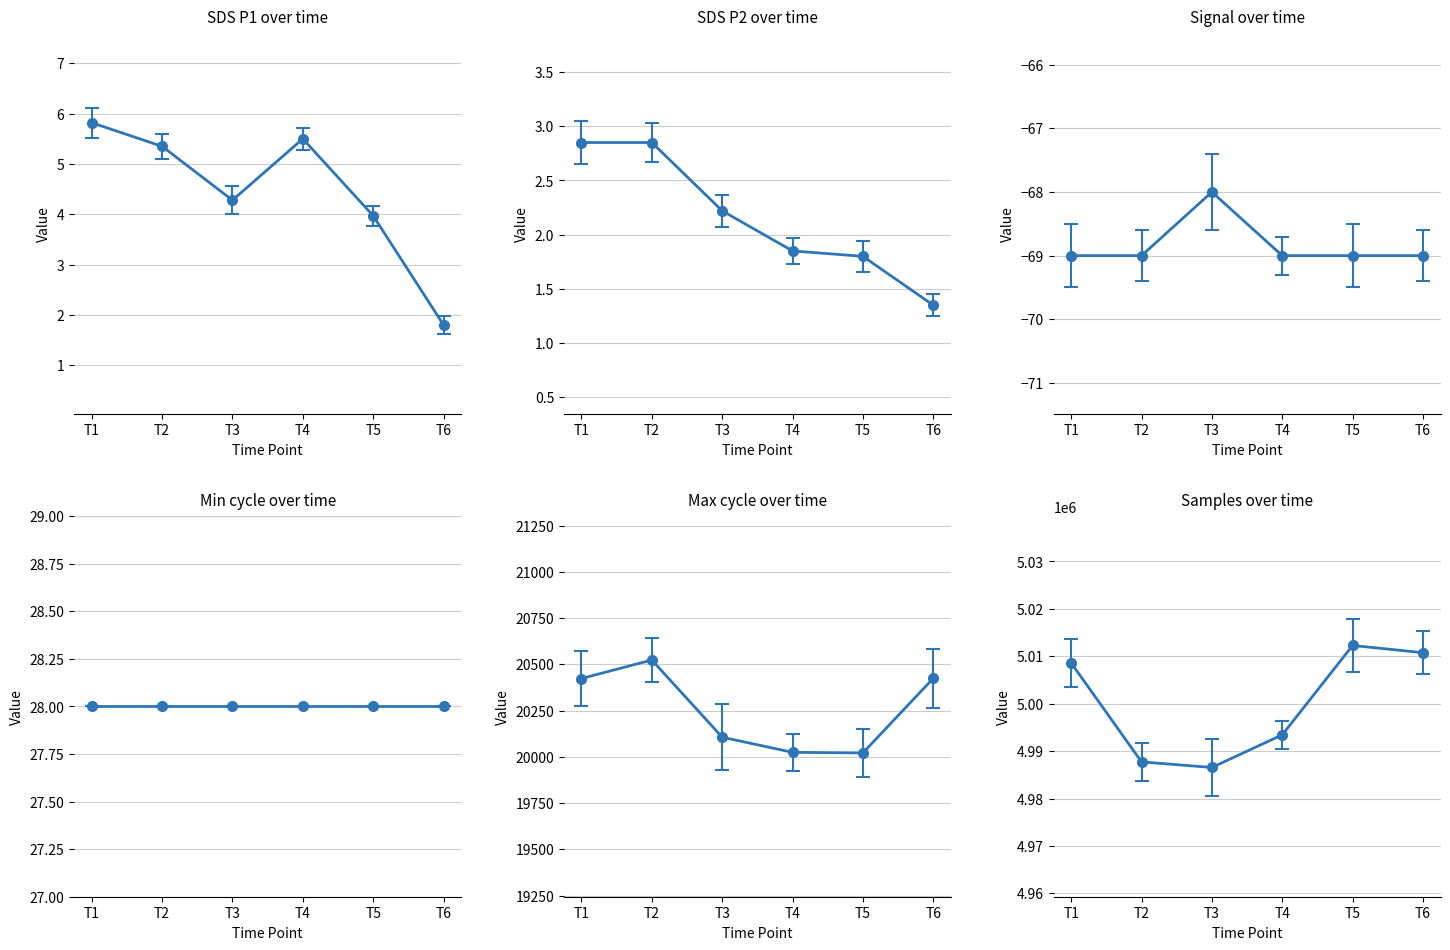

Between T1 and T2, which series saw the biggest shift?

Samples